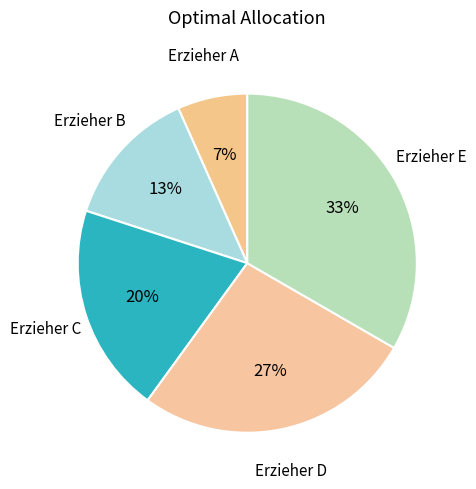

Which category has the biggest portion of the pie?

Erzieher E